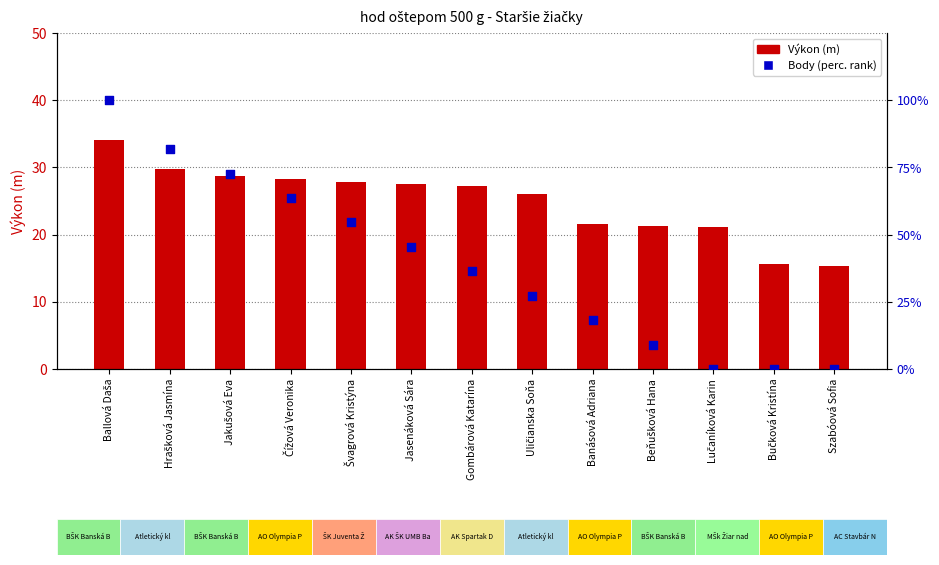

At how many categories does at least one series exceed 94?

1